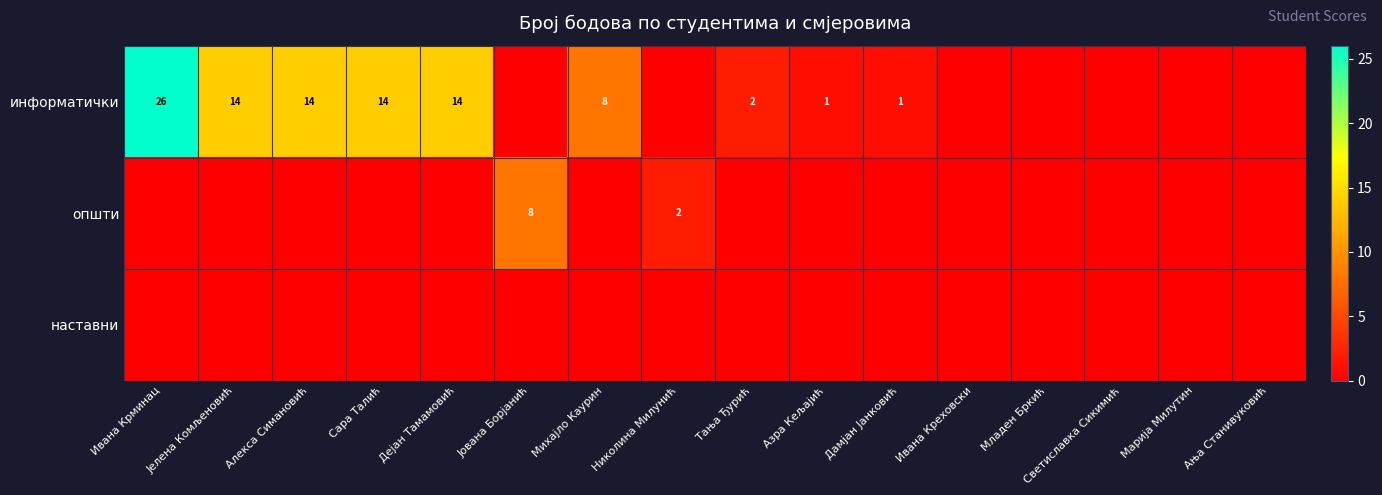

The value of информатички at Михајло Каурин is 5. True or false?

False